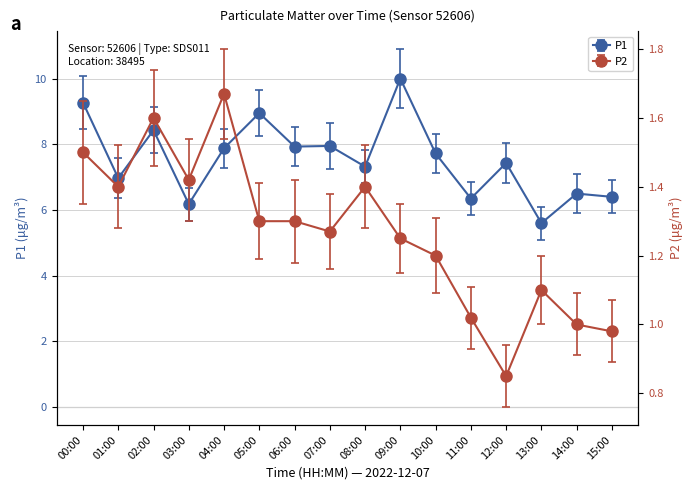

Reading left to right, list all the values displayed in this chart.

P1: 00:00=9.3	01:00=7.0	02:00=8.4	03:00=6.2	04:00=7.9	05:00=8.9	06:00=7.9	07:00=8.0	08:00=7.3	09:00=10.0	10:00=7.7	11:00=6.3	12:00=7.4	13:00=5.6	14:00=6.5	15:00=6.4
P2: 00:00=1.5	01:00=1.4	02:00=1.6	03:00=1.4	04:00=1.7	05:00=1.3	06:00=1.3	07:00=1.3	08:00=1.4	09:00=1.2	10:00=1.2	11:00=1.0	12:00=0.8	13:00=1.1	14:00=1.0	15:00=1.0